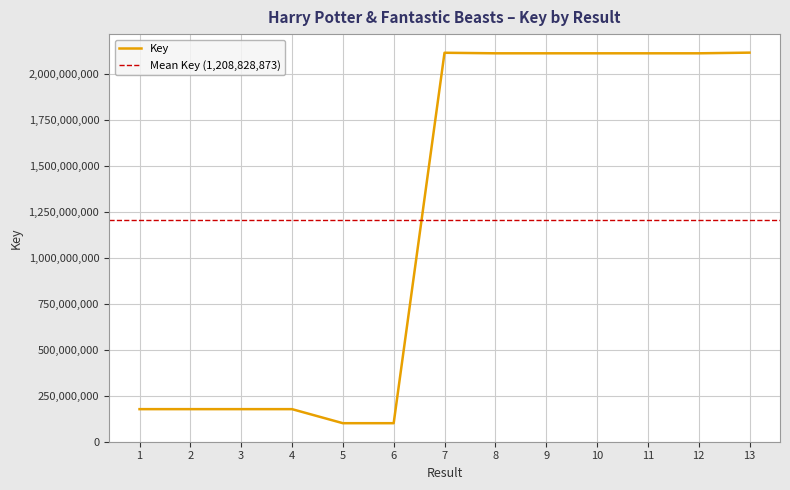

What is the smallest value displayed?

100721905